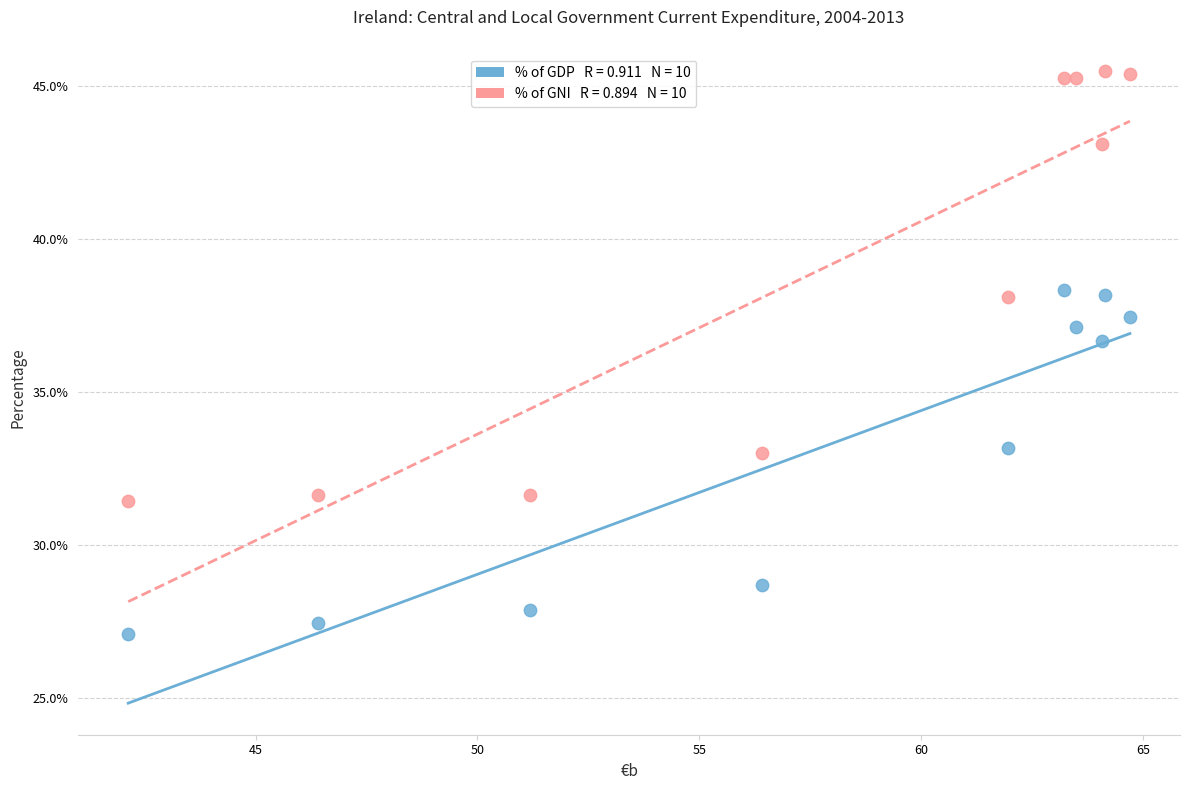

Across all series, what Y value is closest to 36?

36.7